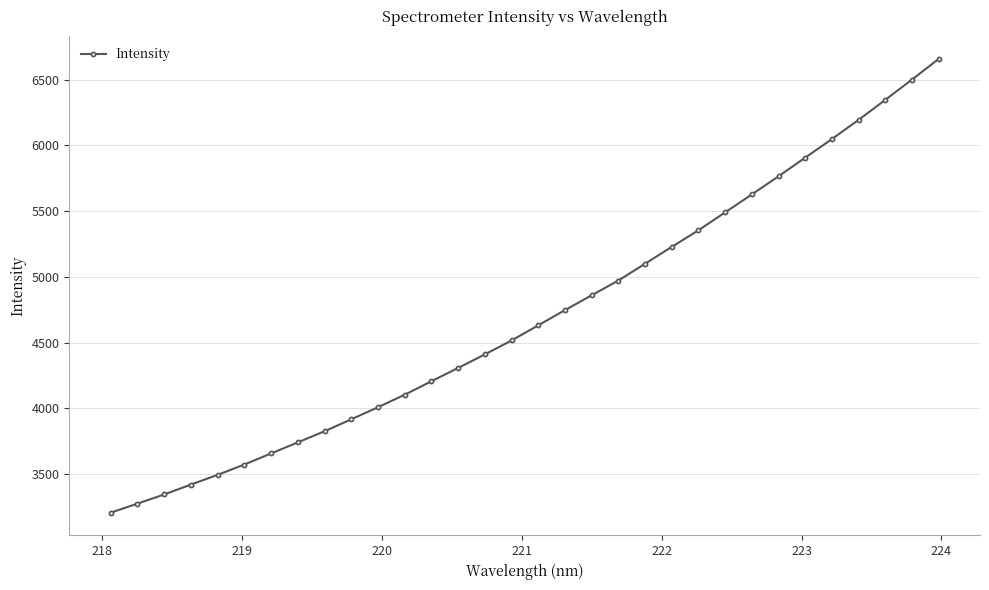

What is the minimum value shown in the chart?

3205.6